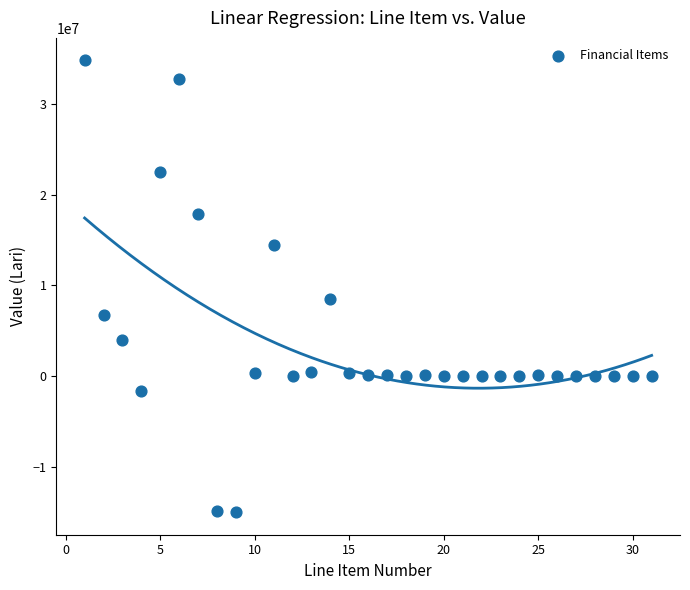

What is the range of X values (max minus min)?

30.0